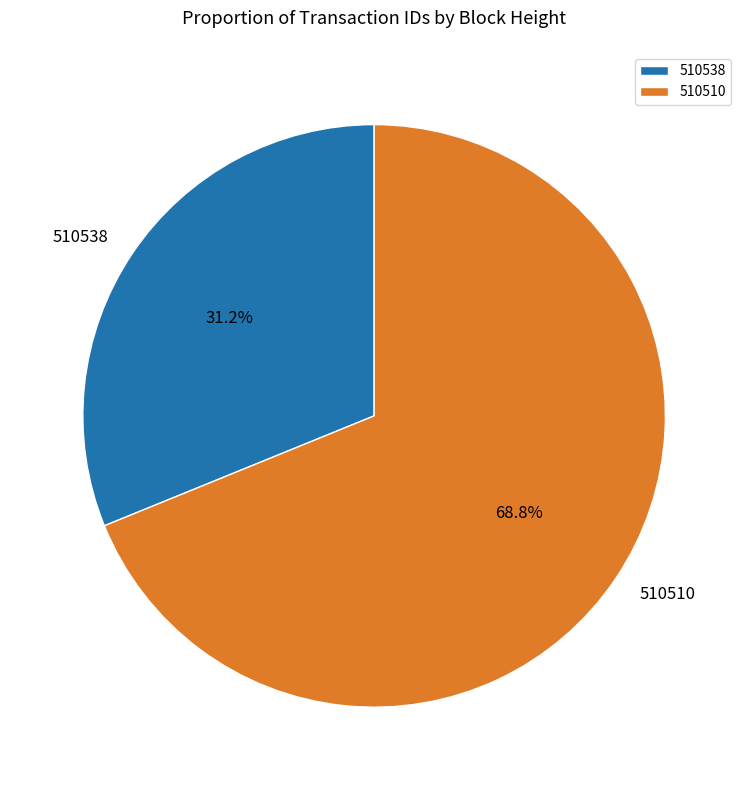

To the nearest percent, what is the difference between the largest and smallest slice percentages?

38%